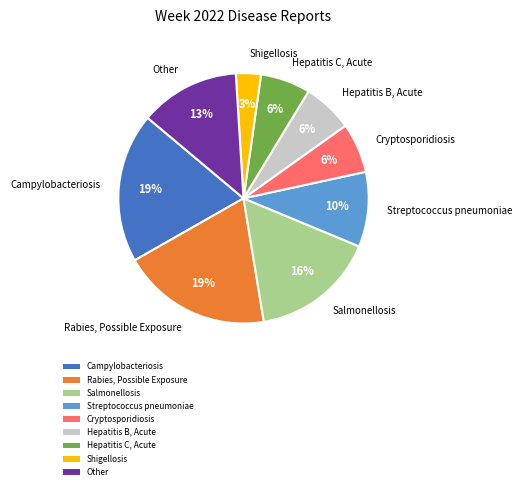

How many segments does this pie chart have?

9